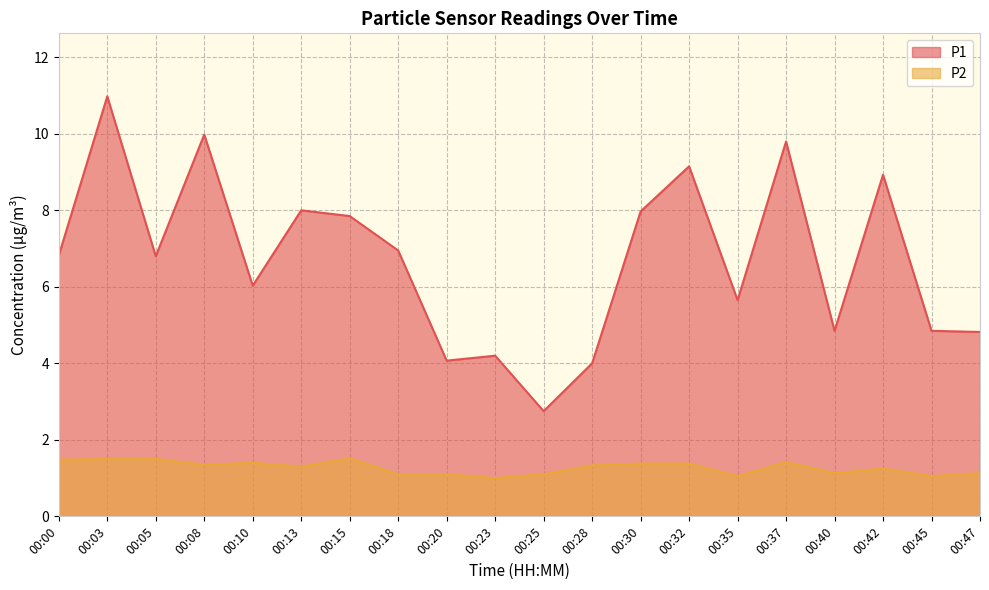

Between 00:15 and 00:32, which is larger?

00:32